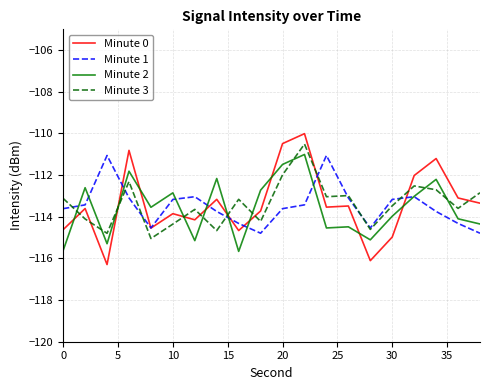

Which series has the largest range (max minus min)?

Minute 0